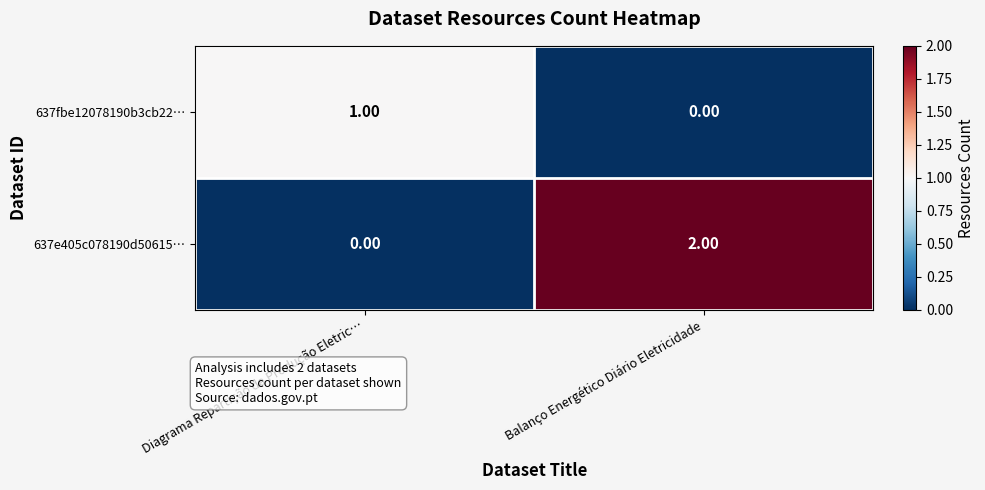

List the series in order of their peak value, highest first.

637e405c078190d50615…, 637fbe12078190b3cb22…